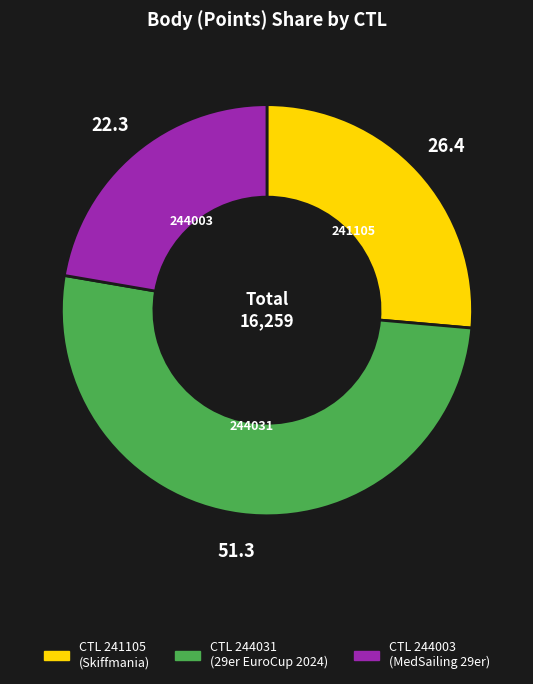

How many slices are in this pie chart?

3